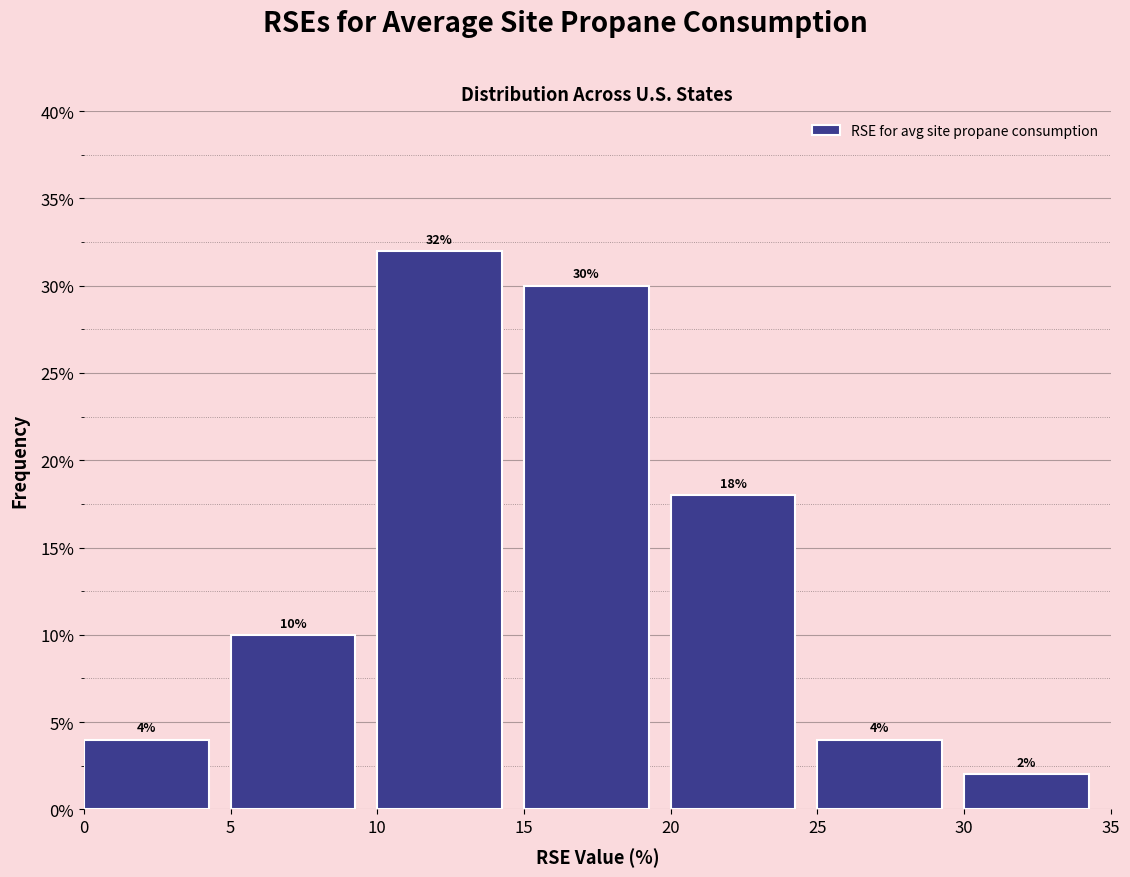

Over which range of the x-axis is the bar tallest?

10 to 15